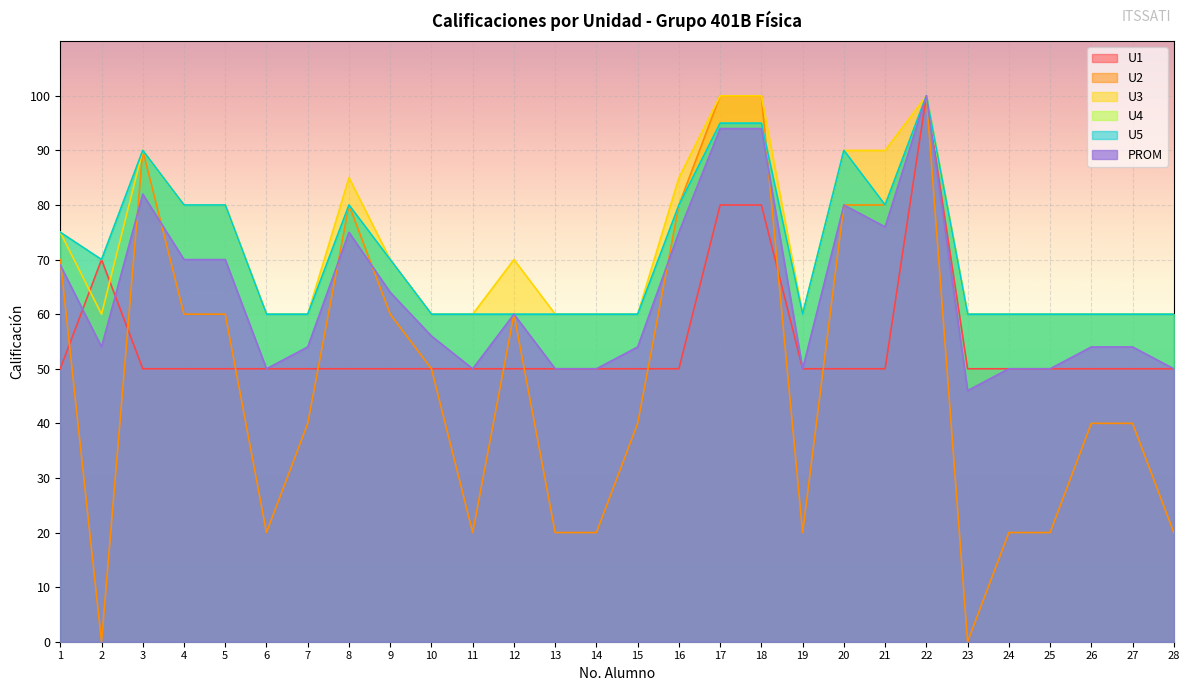

Which series ends up on top after the final intersection of U2 and PROM?

PROM